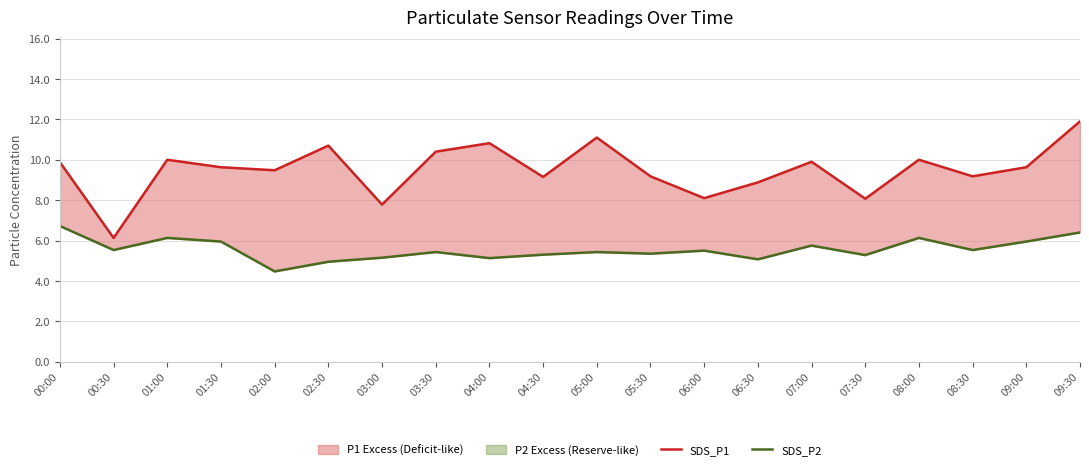

The SDS_P2 series shows 1.6 at 02:00. True or false?

False